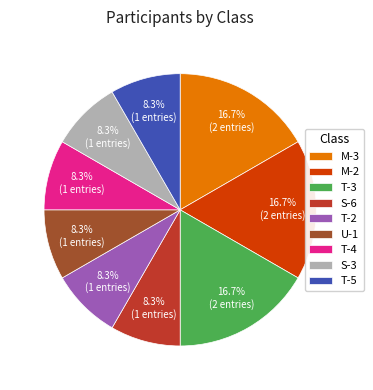

Between T-2 and M-2, which is larger?

M-2